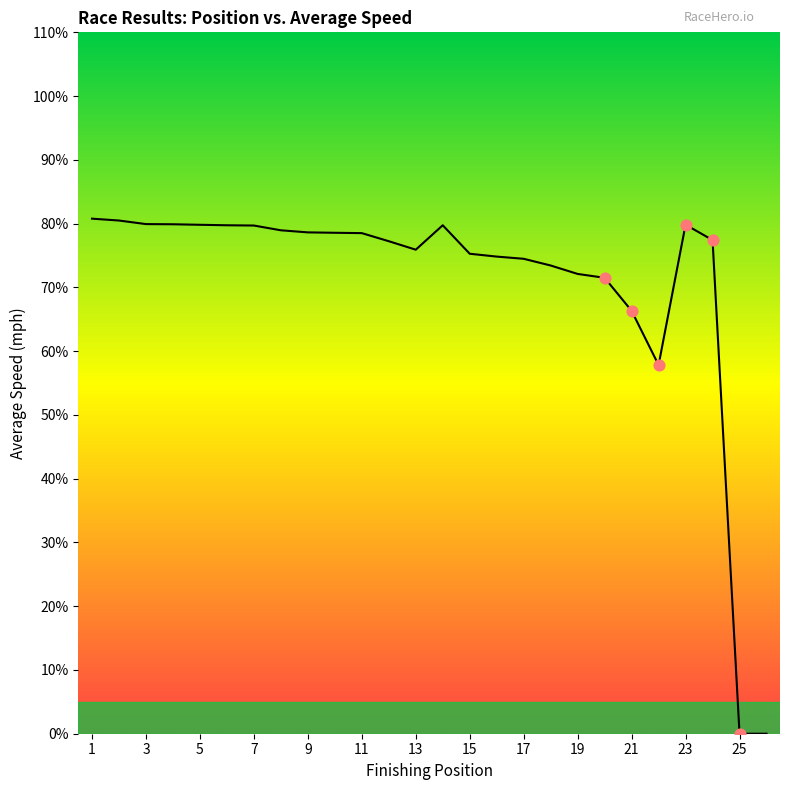

What is the difference between the maximum and minimum values?

80.8